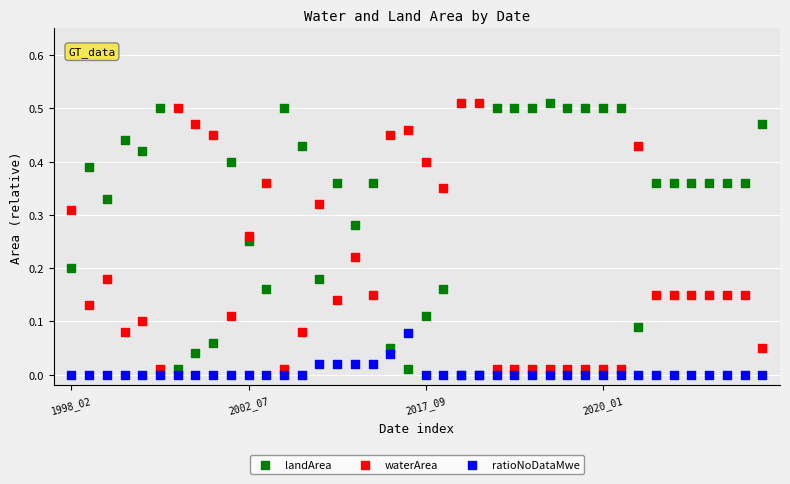

What are all the series names shown in the legend?

landArea, waterArea, ratioNoDataMwe